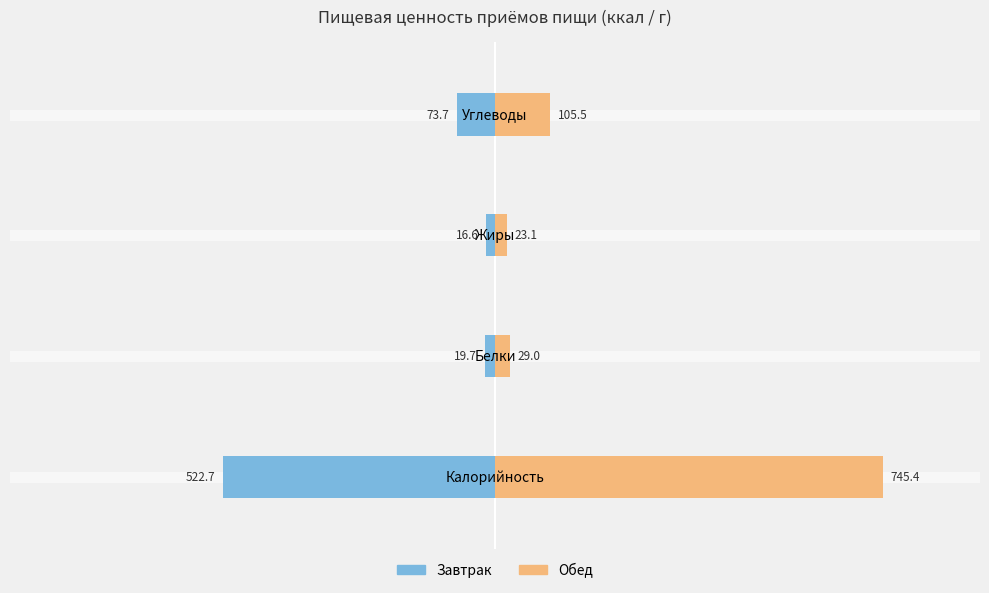

List the series in order of their peak value, lowest first.

Завтрак, Обед